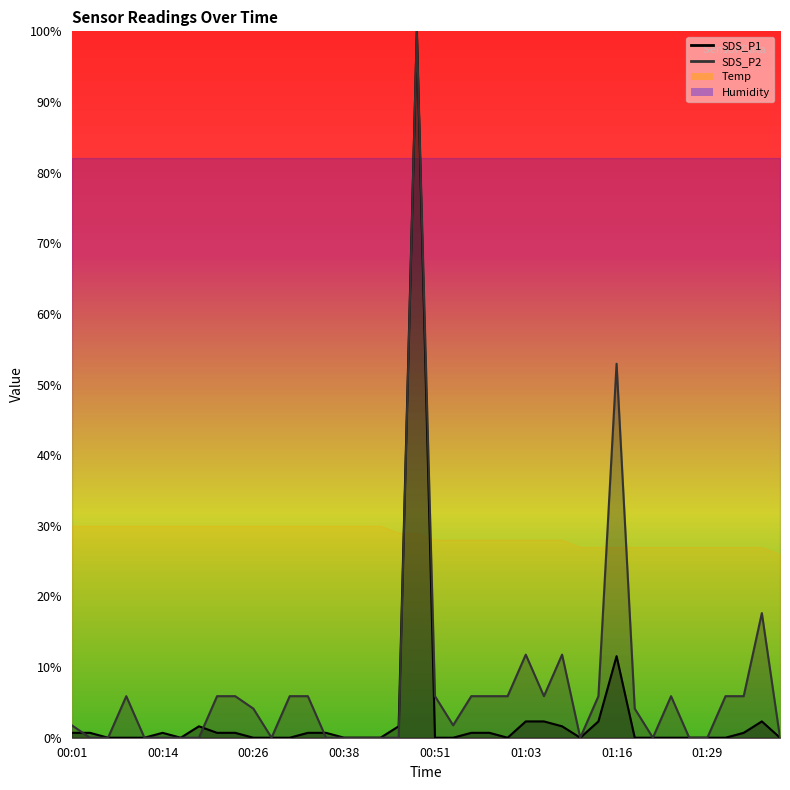

How many interior local peaks does the SDS_P1 series have?

5